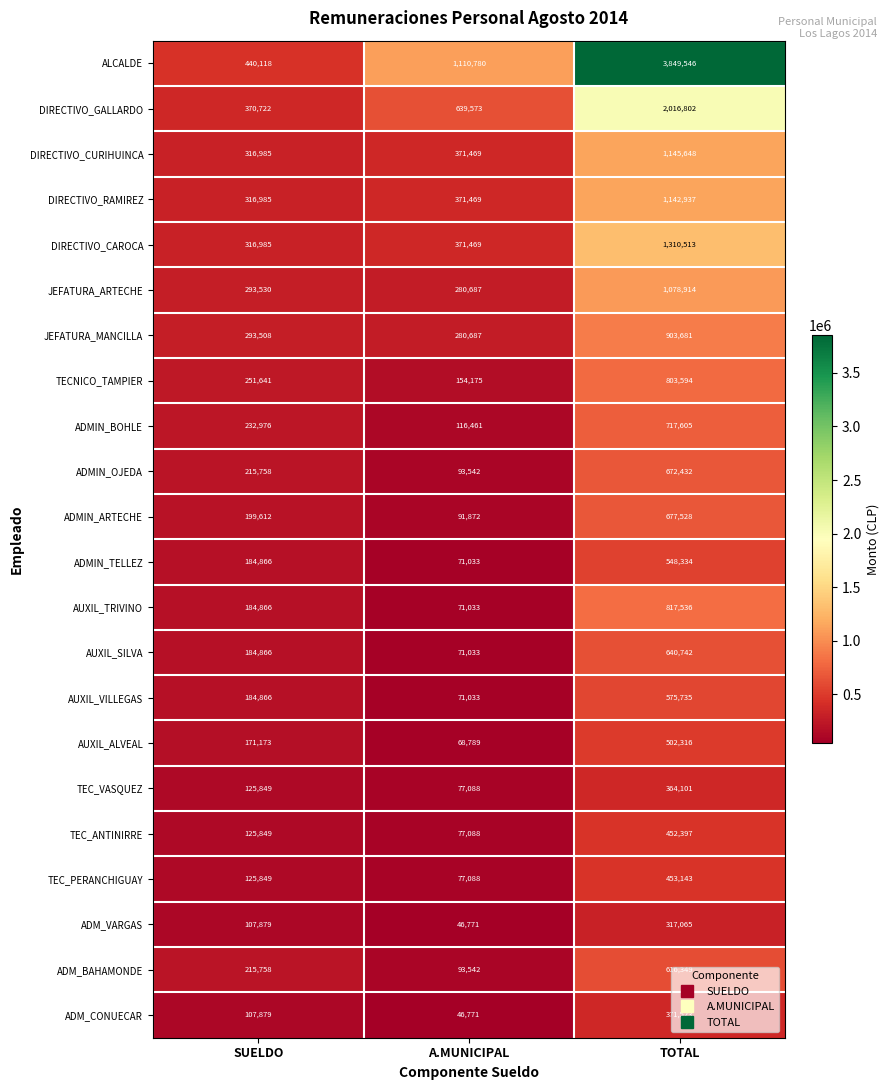

Where is DIRECTIVO_GALLARDO nearest to the value 1193762?

A.MUNICIPAL